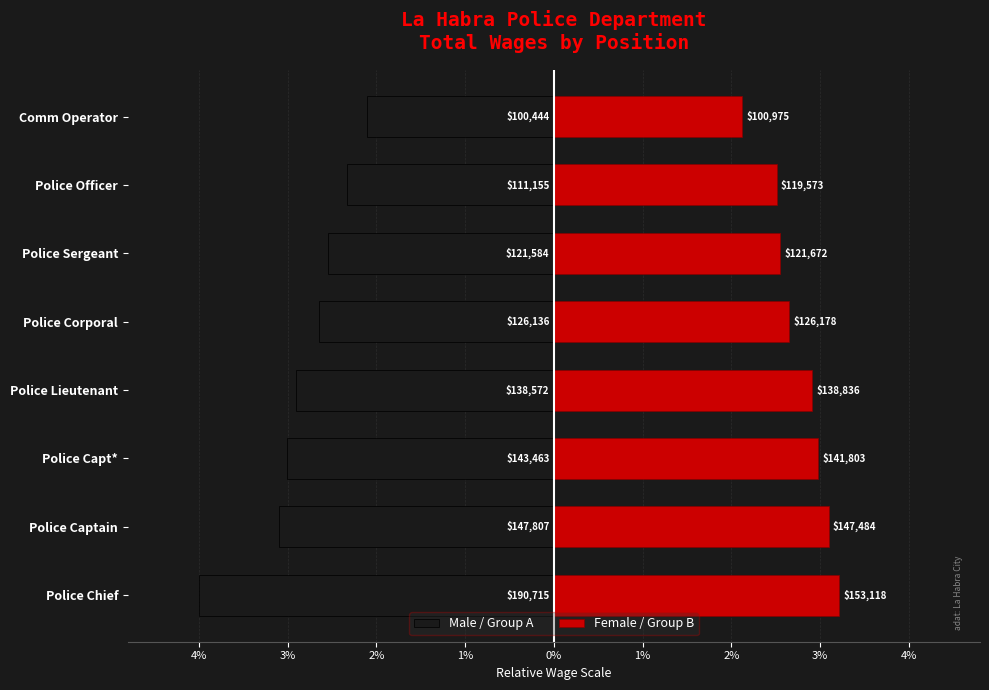

What is the sum of all Female / Group B values?

22.0